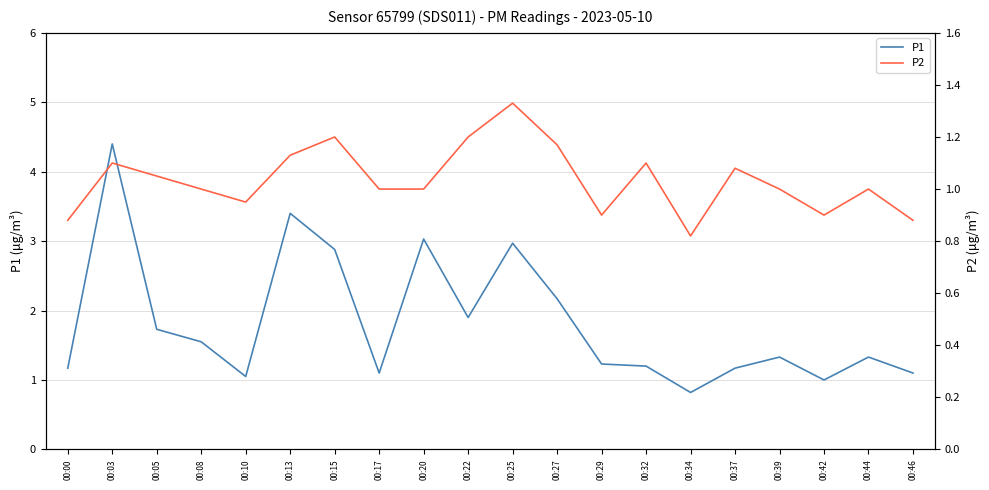

In P1, how many points are lower than both neighbors (excluding endpoints)?

5